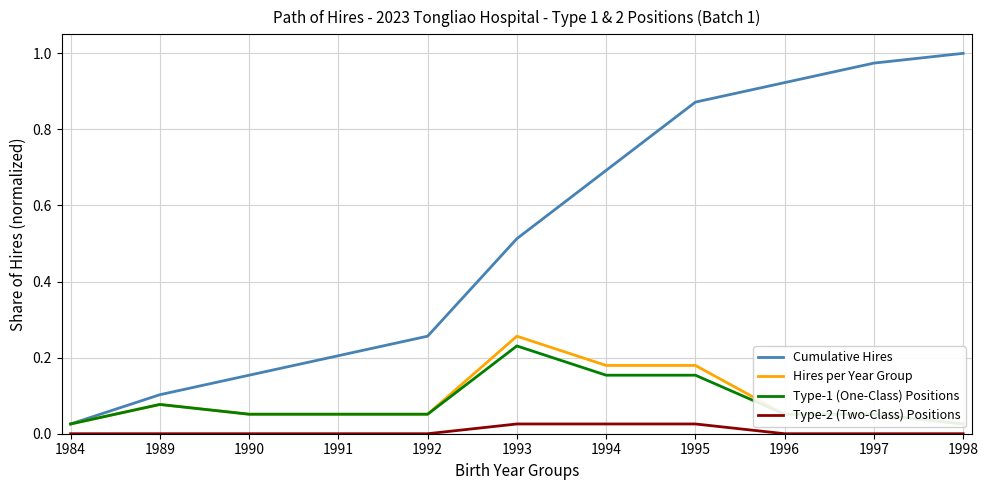

What is the difference between the highest and lowest values at 1996?

0.9